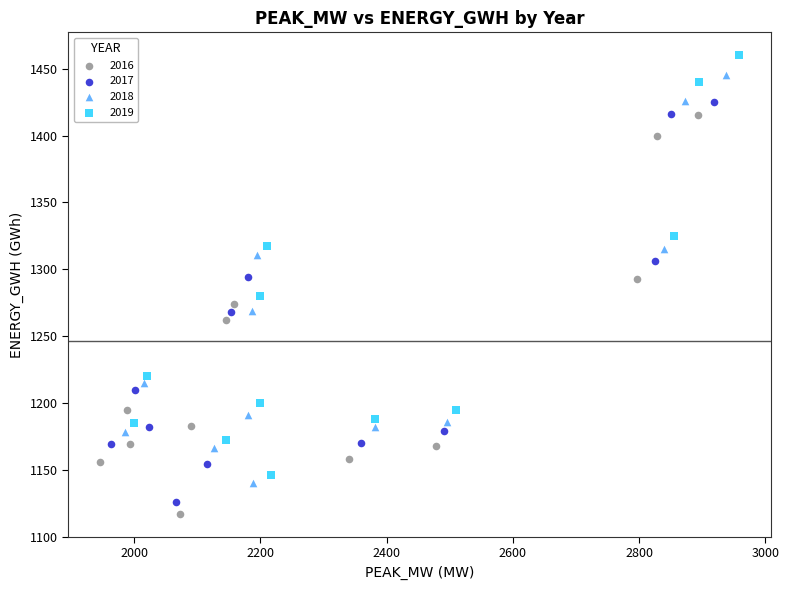

Which series has the widest spread of Y values?

2019